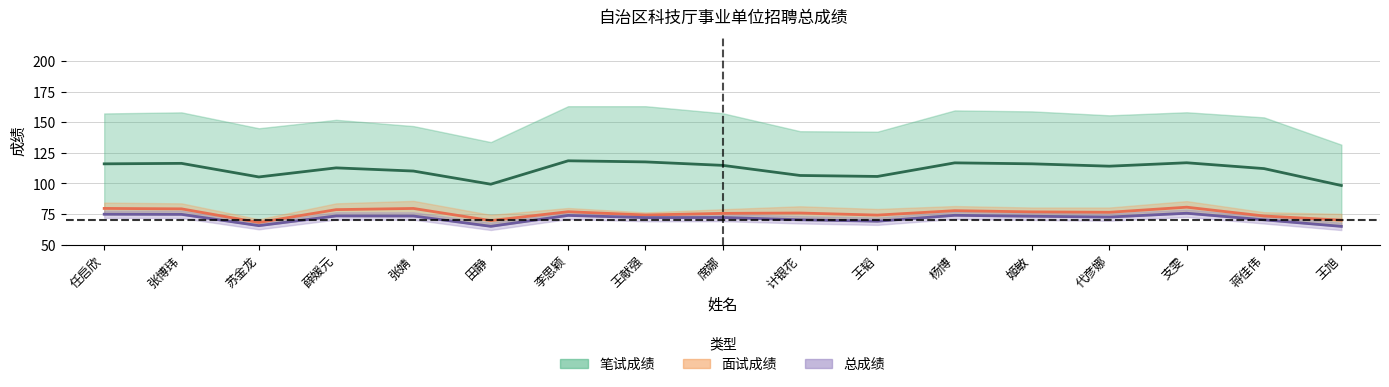

Reading left to right, extract all data points from this chart.

笔试/总成绩中线: 116.0	116.4	105.3	112.7	110.1	99.4	118.5	117.6	114.8	106.5	105.7	116.8	116.0	114.1	116.9	112.1	98.4
面试/总成绩中线: 79.7	79.3	68.2	78.7	79.6	69.7	77.0	74.3	75.6	75.9	74.2	77.8	76.8	76.5	80.7	73.5	70.1
总成绩: 74.9	74.8	65.6	73.5	73.5	65.1	74.0	72.2	72.3	70.4	69.2	74.0	73.3	72.6	75.7	70.4	65.0